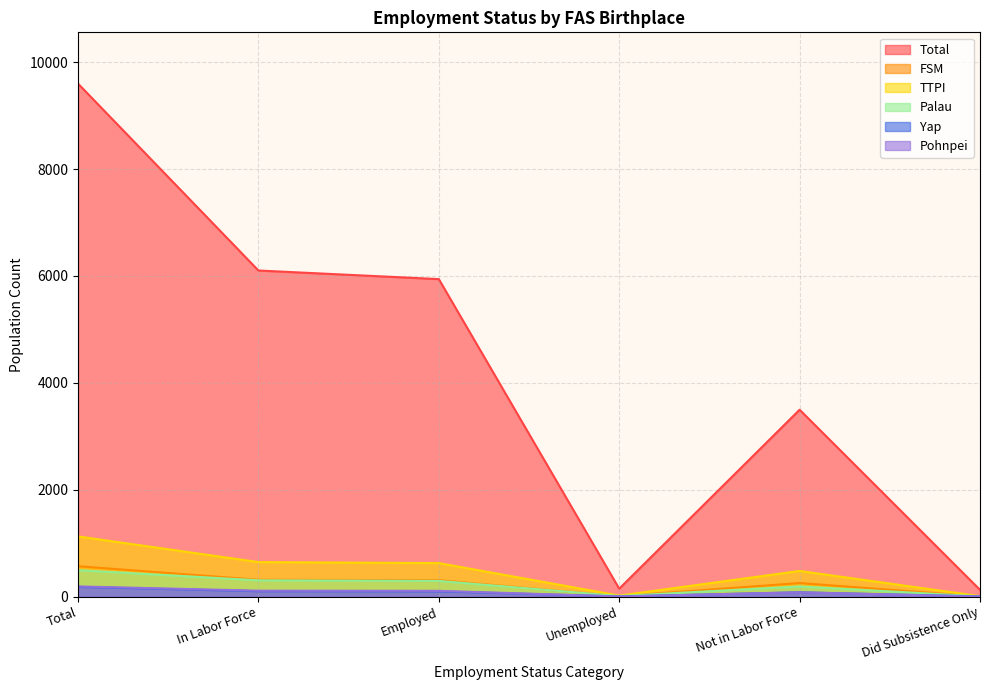

Does the chart have visible grid lines?

Yes